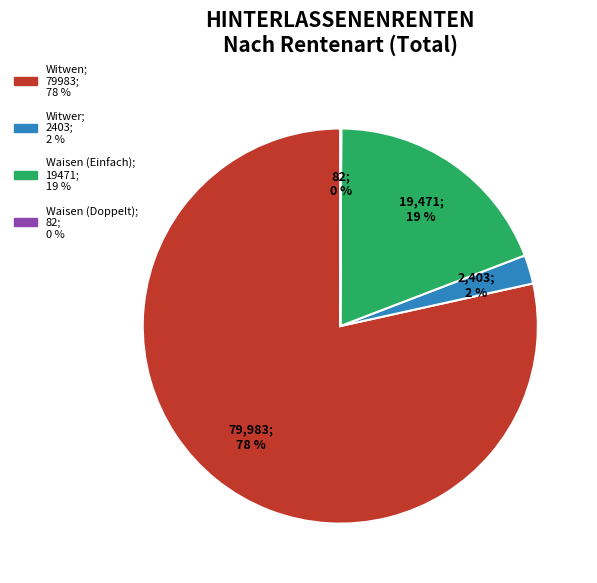

What is the largest slice in the pie chart?

Witwen